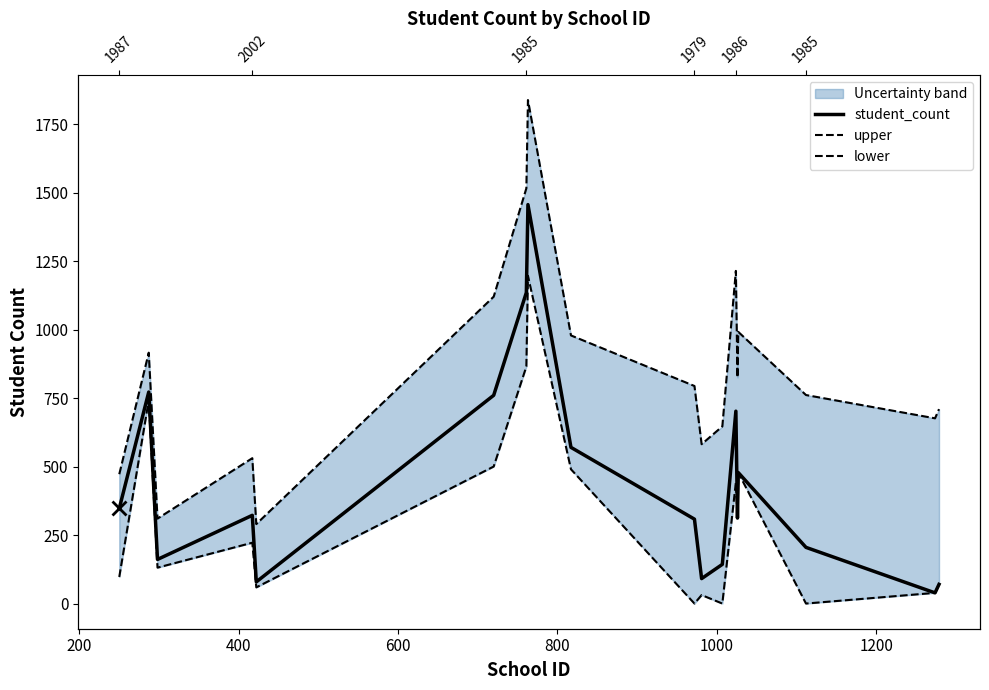

How many data points in lower are less than 222?

9